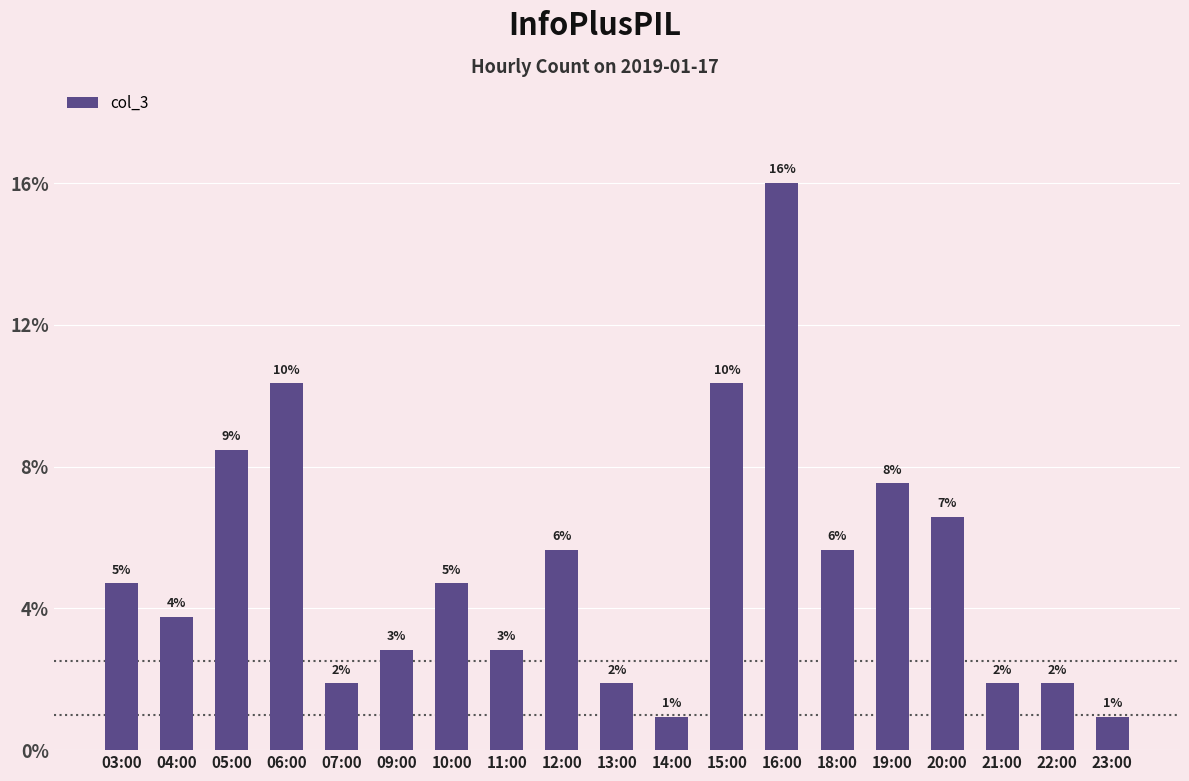

Does the chart contain any negative values?

No